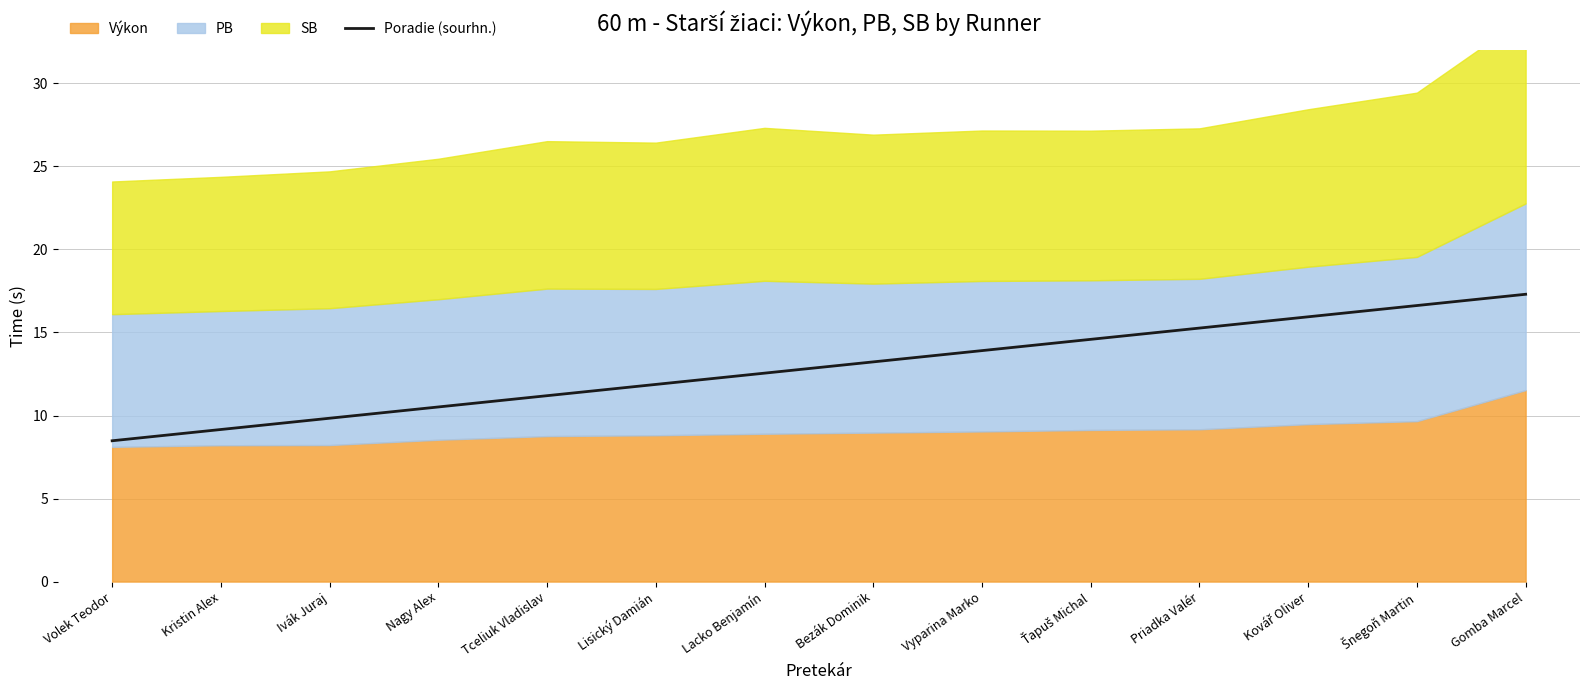

Which has a higher value, Gomba Marcel or Kovář Oliver?

Gomba Marcel